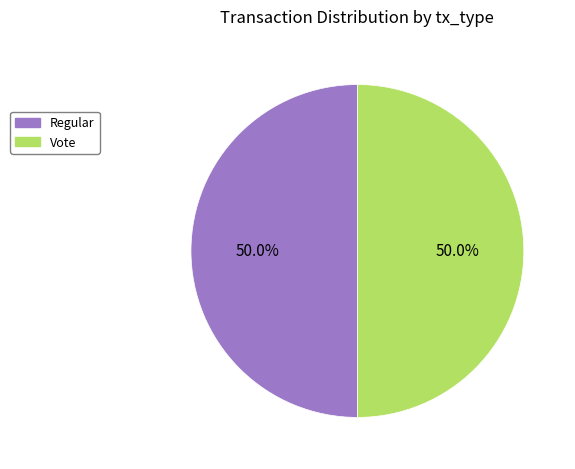

Combined, do Regular and Vote account for over 50%?

Yes